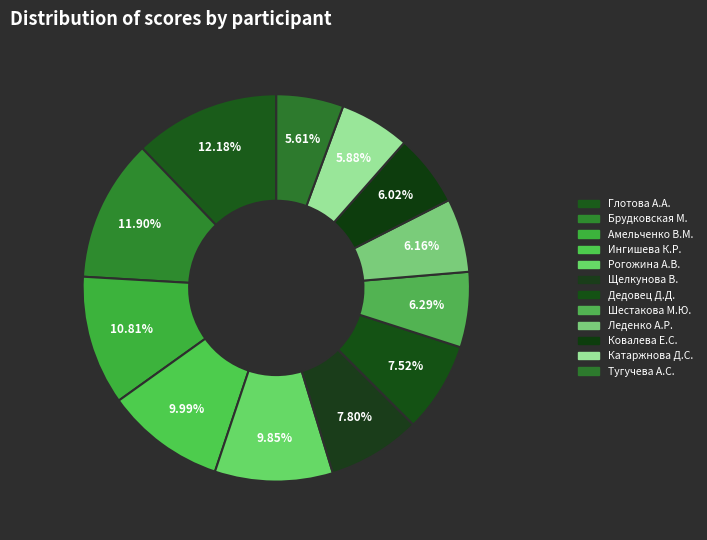

How many slices are in this pie chart?

12